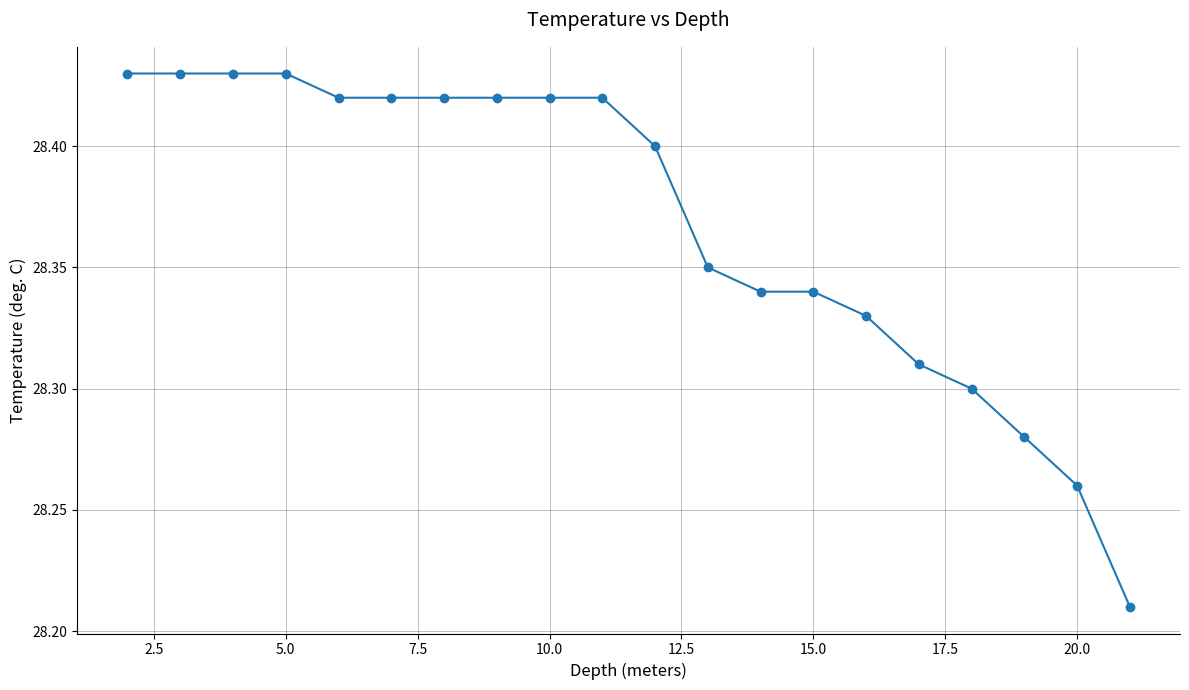

What is the sum of all values?

567.4